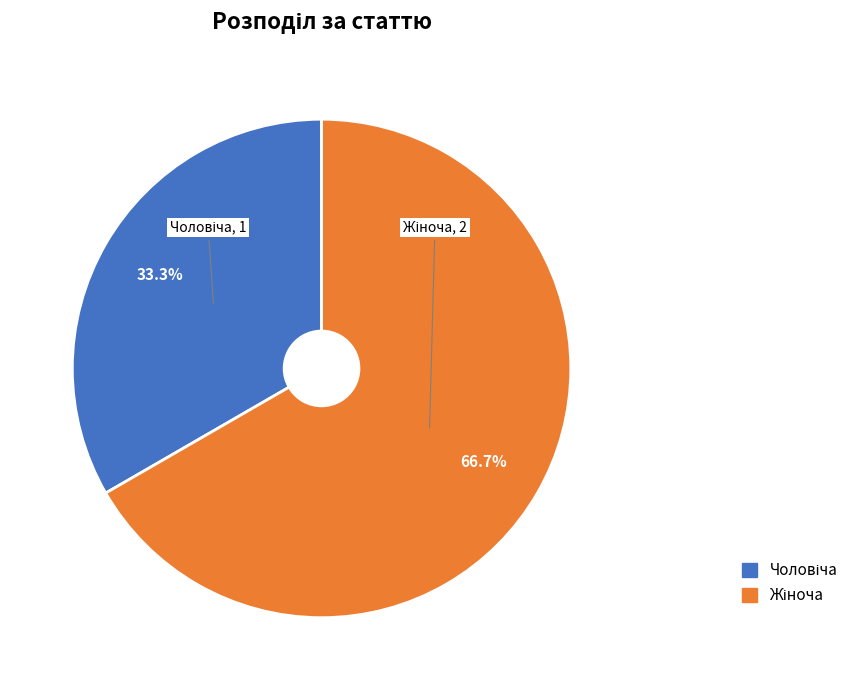

Count the number of slices in the pie.

2